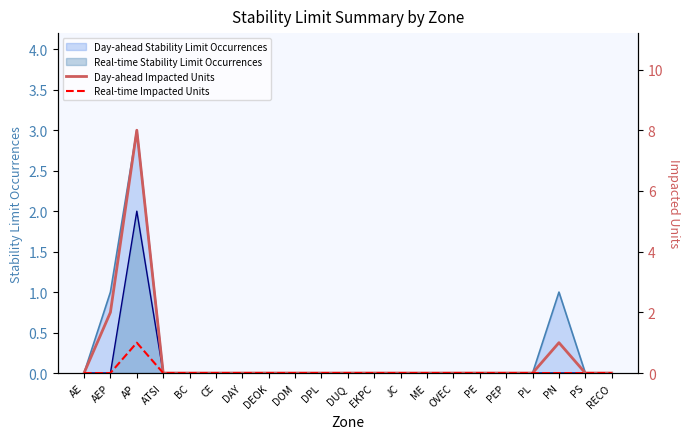

True or false: Day-ahead Impacted Units and Real-time Impacted Units cross at least once.

False